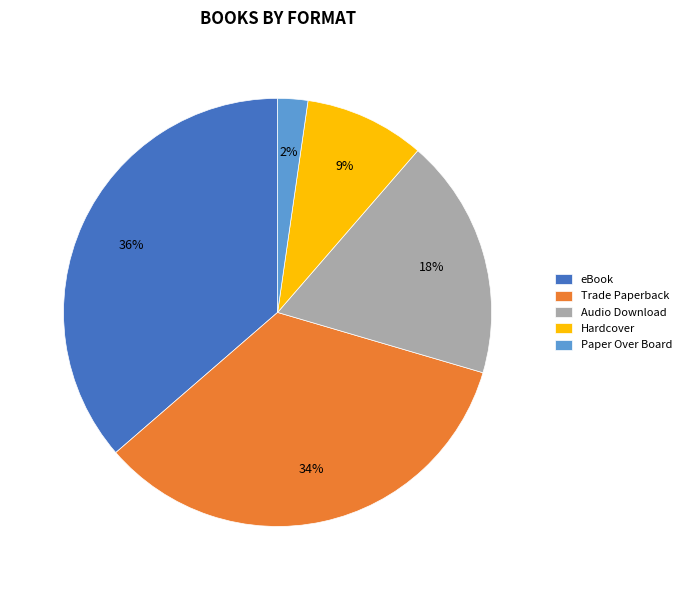

What is the ratio of the value at eBook to the value at Audio Download?

2.0